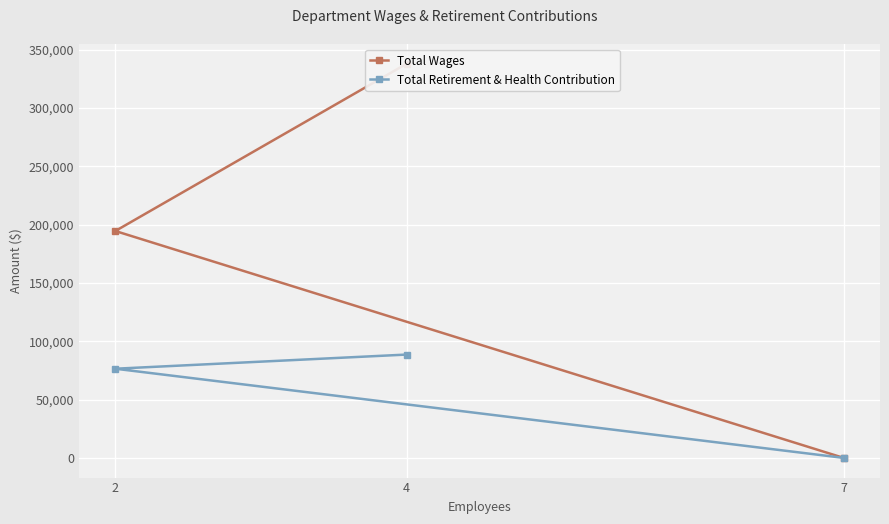

Rank the series at 4 from highest to lowest value.

Total Wages, Total Retirement & Health Contribution